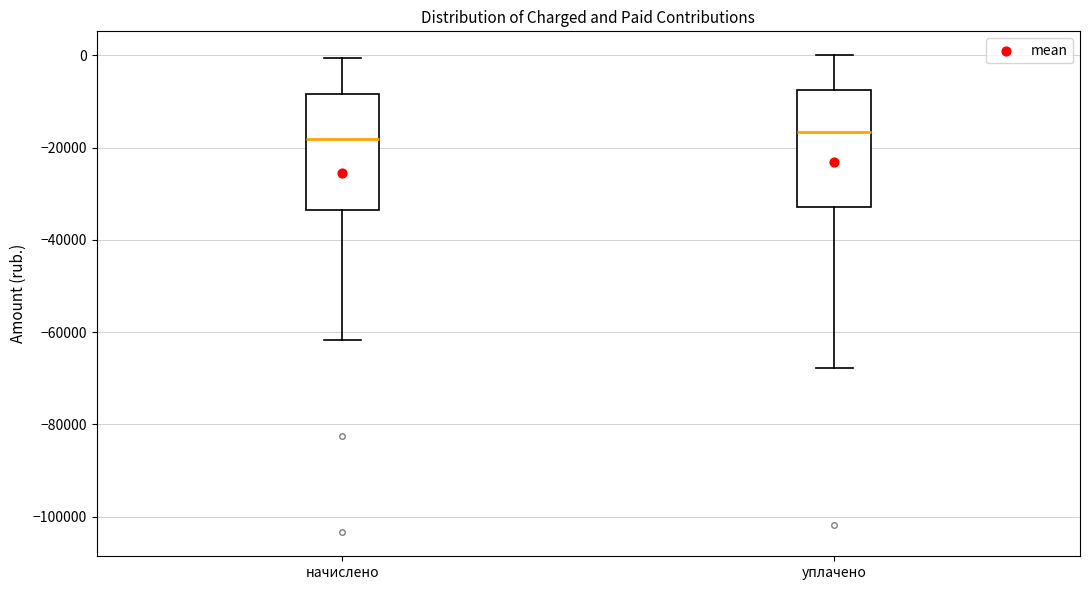

Reading left to right, transcribe this box plot: for each box, give where its median line is, the range the box spans, and where its two whiskers end, as read against the y-axis. The values are not printed on the chart, so give them approximately, as read against the axis.

начислено: median -18000, box -34000 to -8000, whiskers -62000 to 0
уплачено: median -16000, box -32000 to -8000, whiskers -68000 to 0